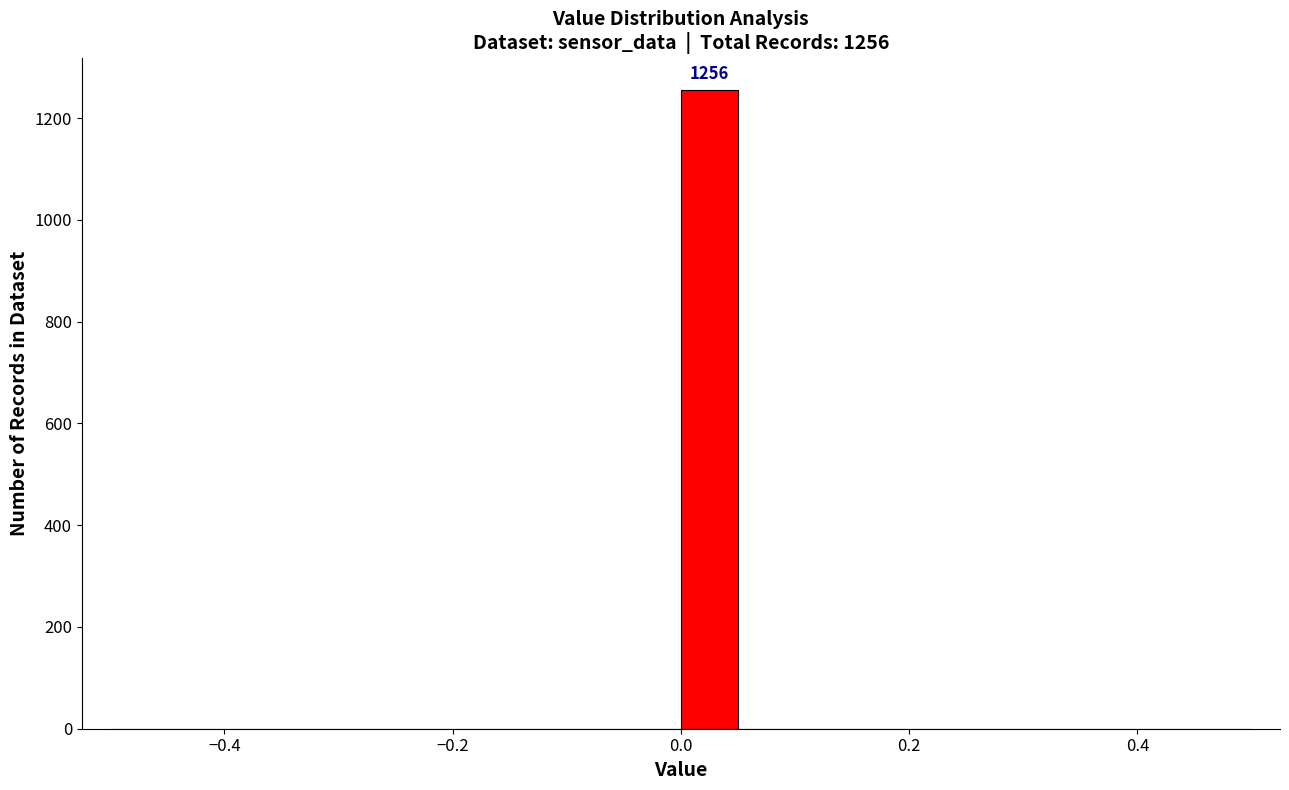

Around what value on the x-axis is the tallest bar? Give the approximate position of its centre, as read against the axis.

0.02